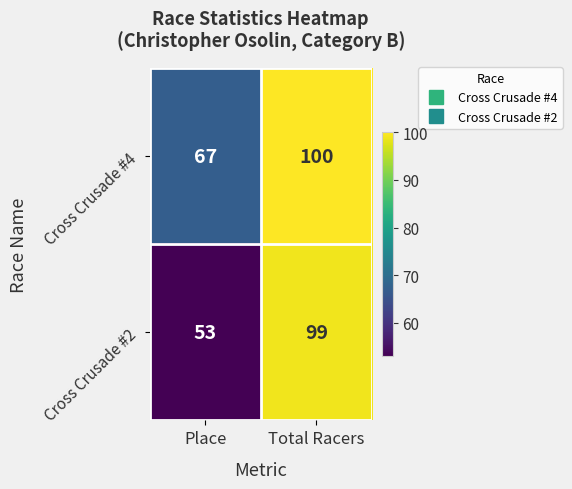

Reading right to left, list all the values displayed in this chart.

Cross Crusade #4: 100	67
Cross Crusade #2: 99	53